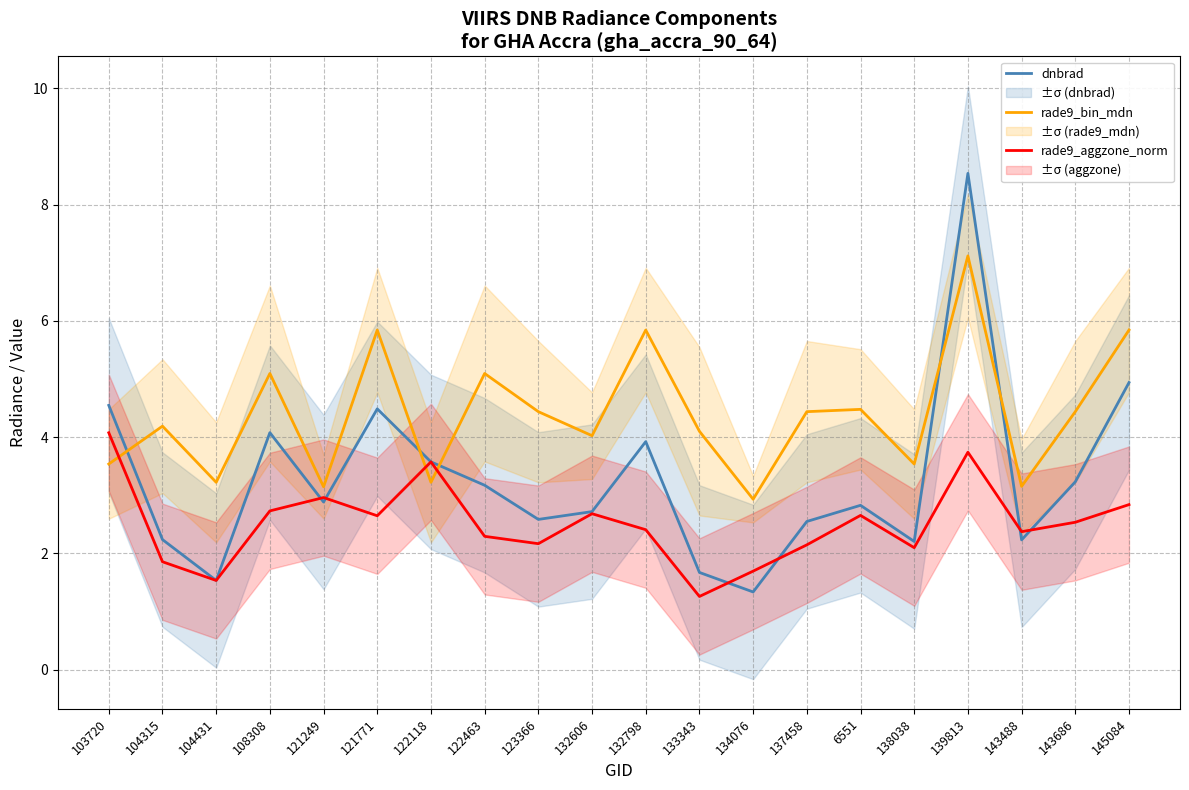

List the labels in order of dnbrad value, smallest first.

134076, 104431, 133343, 138038, 143488, 104315, 137458, 123366, 132606, 6551, 121249, 122463, 143686, 122118, 132798, 108308, 121771, 103720, 145084, 139813